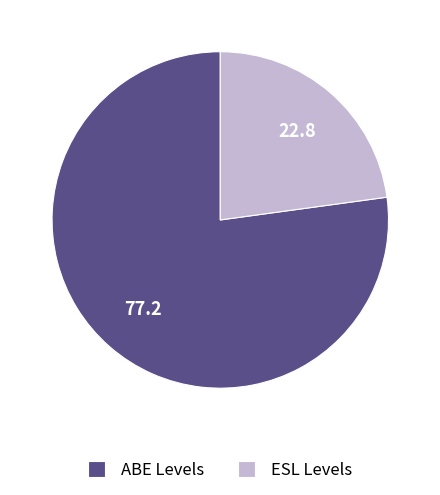

What is the smallest slice in the pie chart?

ESL Levels